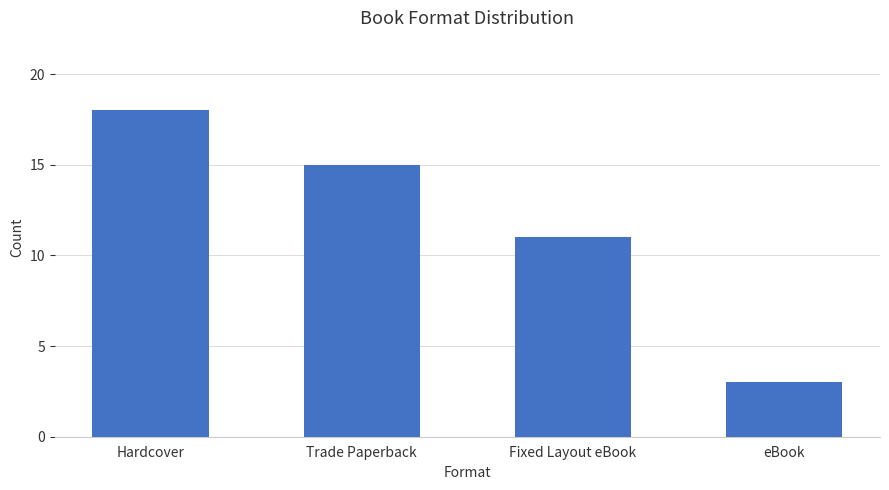

How many values are below 15?

2